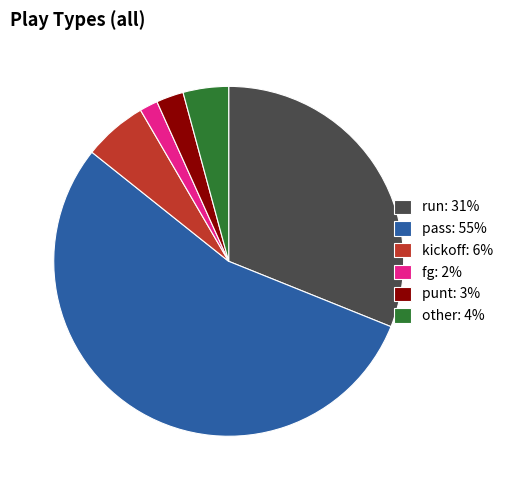

The run slice represents 21% of the pie. True or false?

False